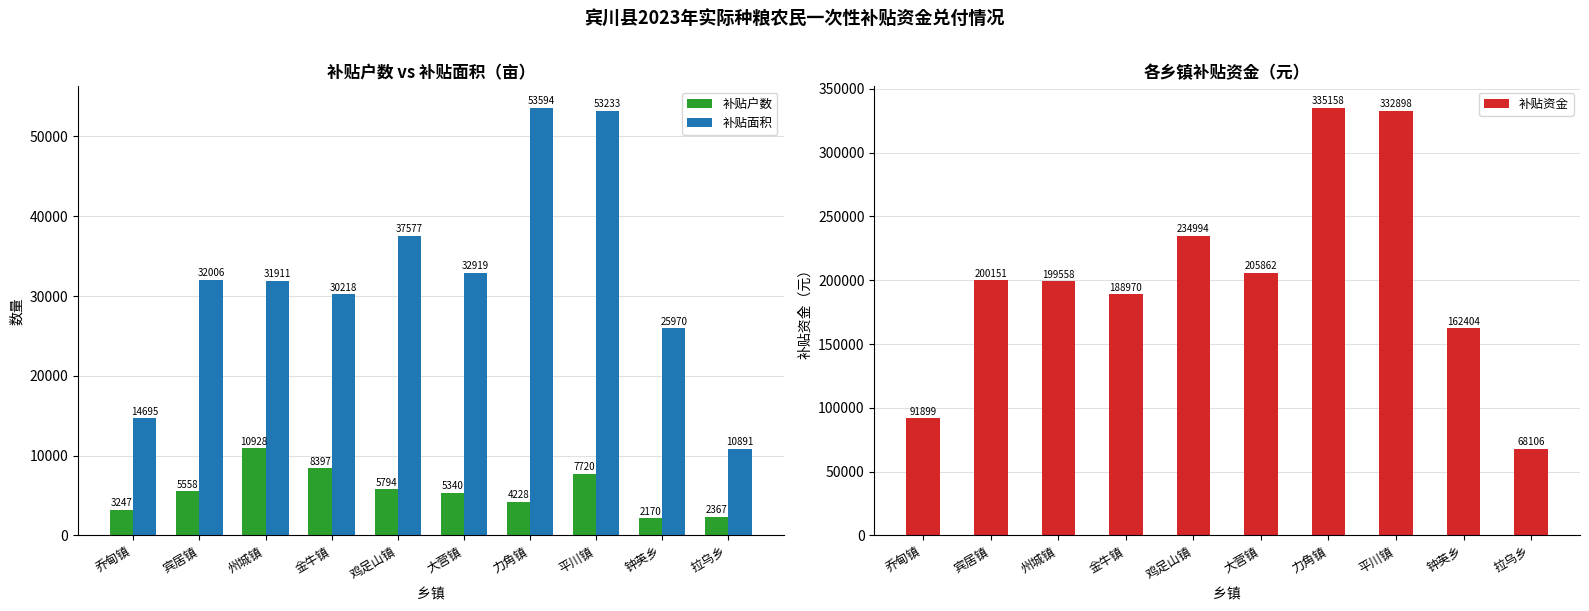

What is the smallest value displayed?

2170.0